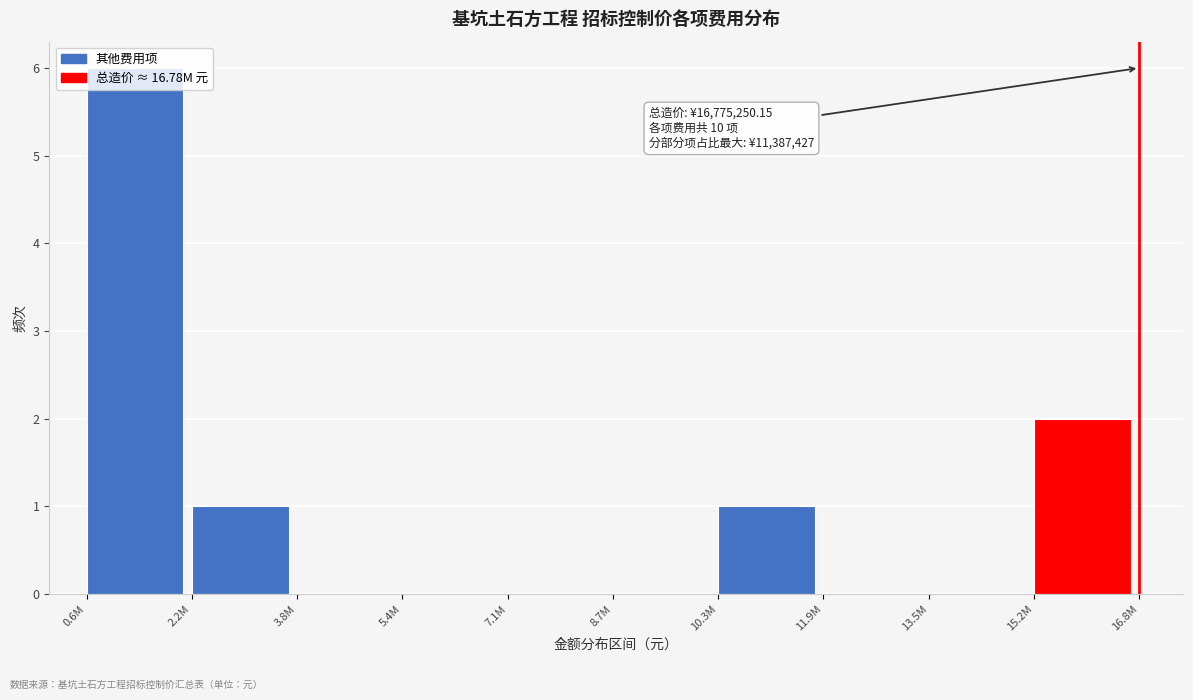

What is the sum of all values?

10